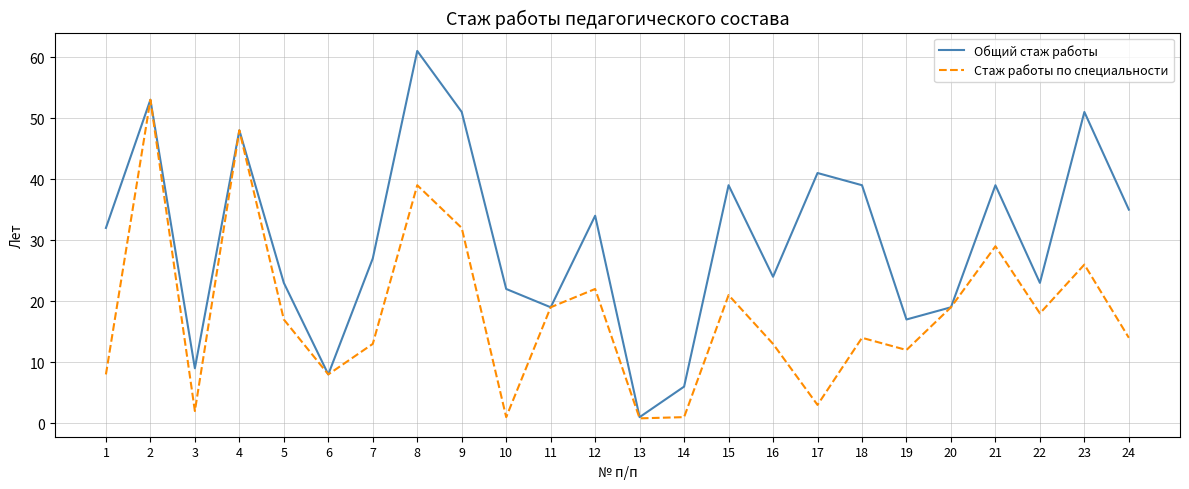

Is this an area chart (filled region under the line)?

No